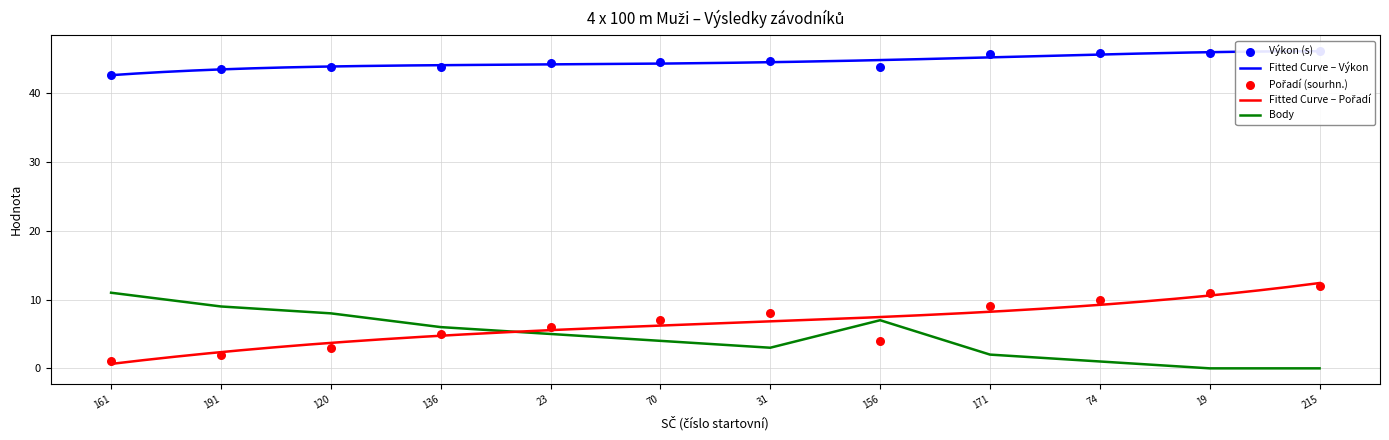

Is it true that Body equals 5 at 23?

True